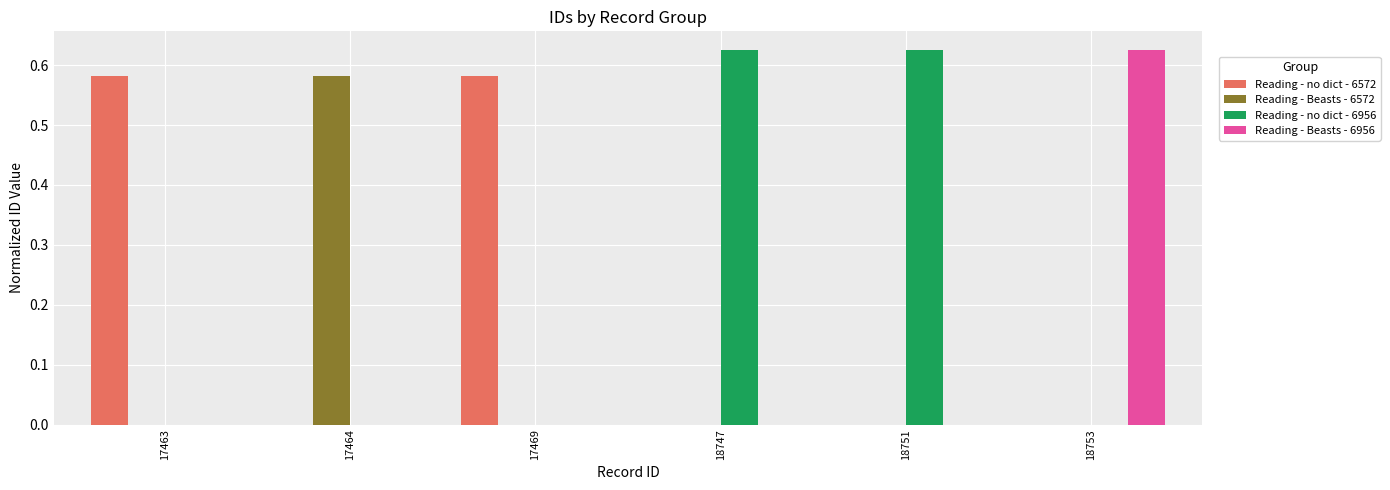

What is the average value of the Reading - no dict - 6956 series?

0.2